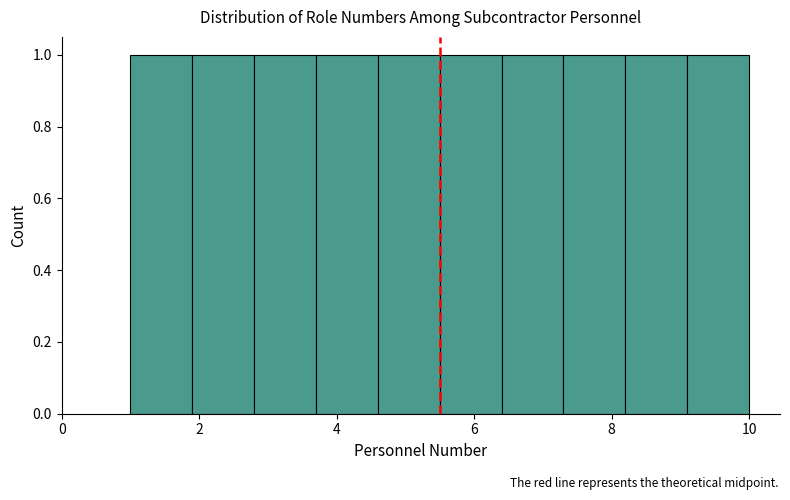

What is the height of the bar covering 1.9 to 2.8 on the x-axis? Neither the bar edges nor the heights are printed on the chart, so give them approximately, as read against the axes.

1